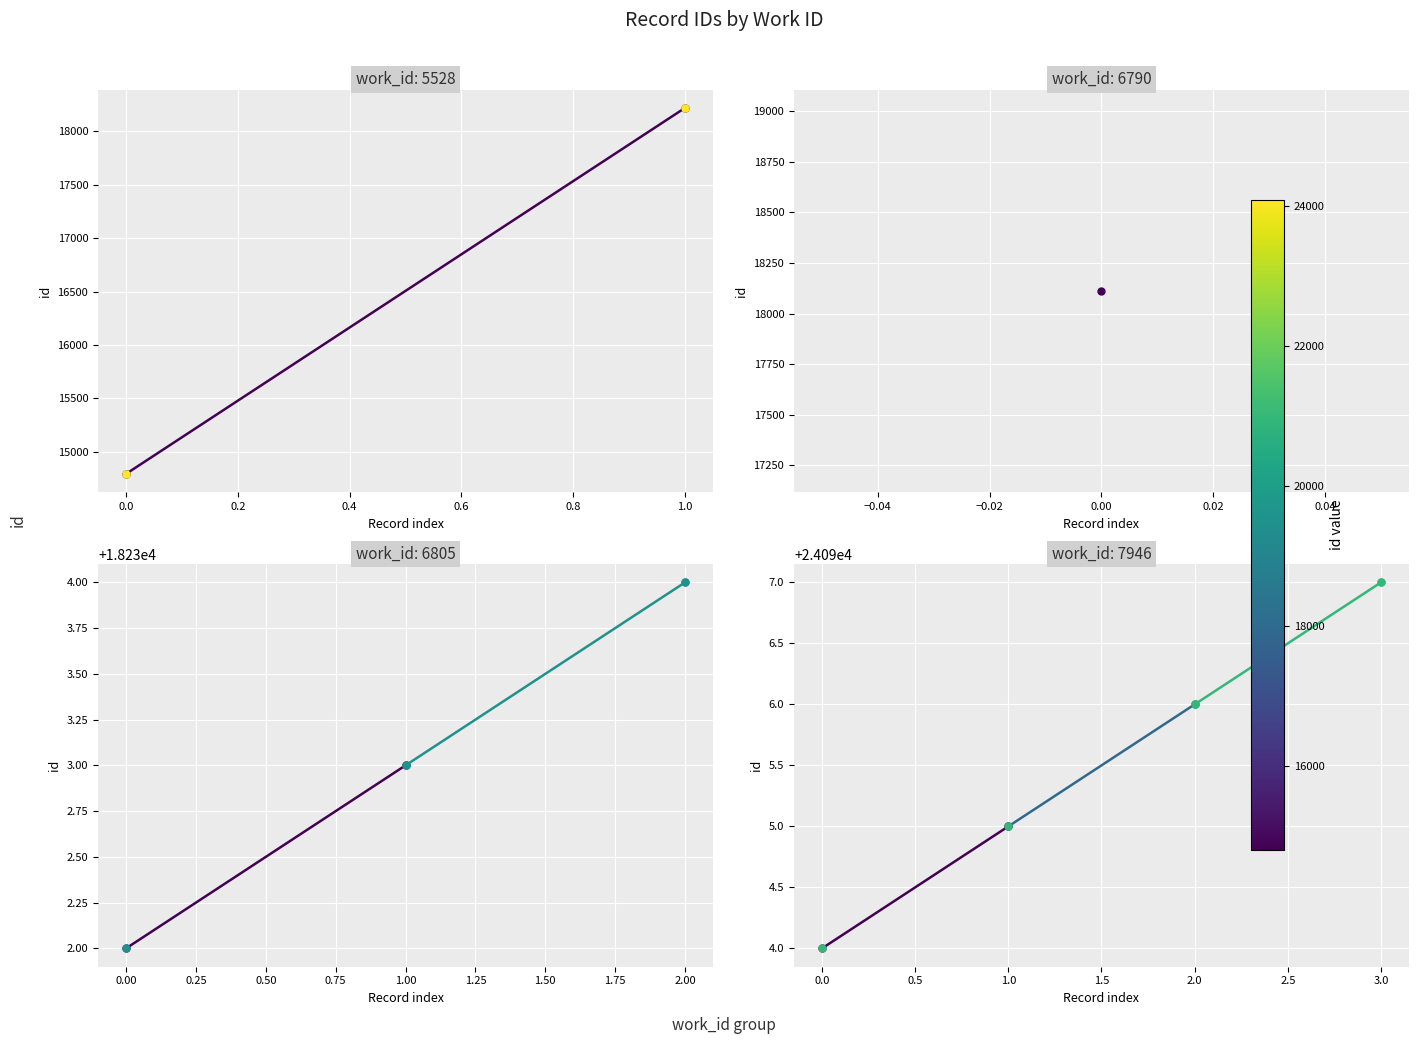

Is this an area chart (filled region under the line)?

No